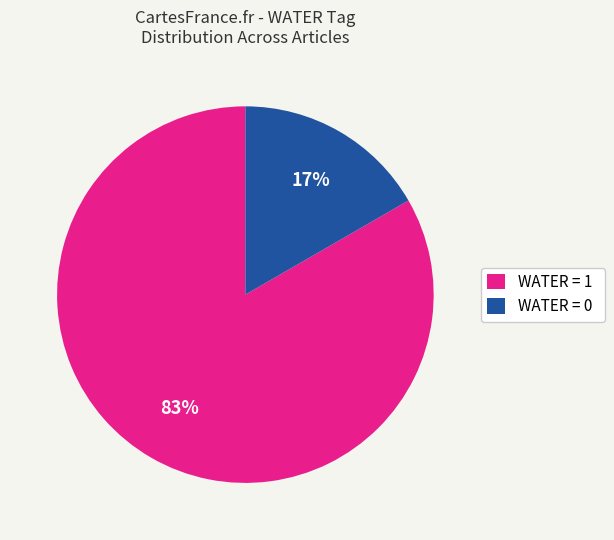

Is it true that WATER = 0 is 2% of the pie?

False